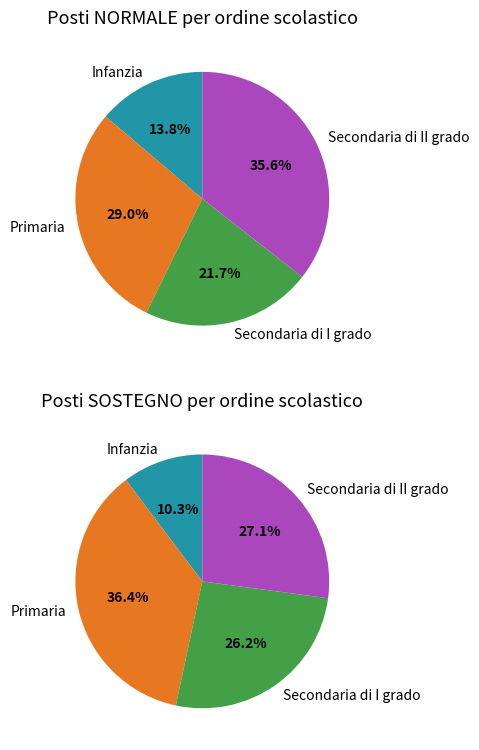

Is there a majority slice in this chart?

No